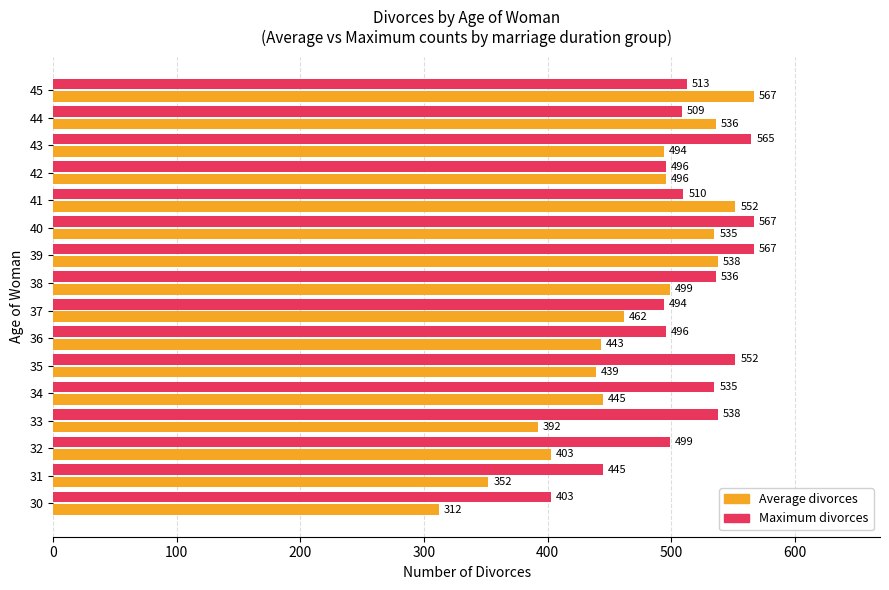

Which series has the largest range (max minus min)?

Average divorces